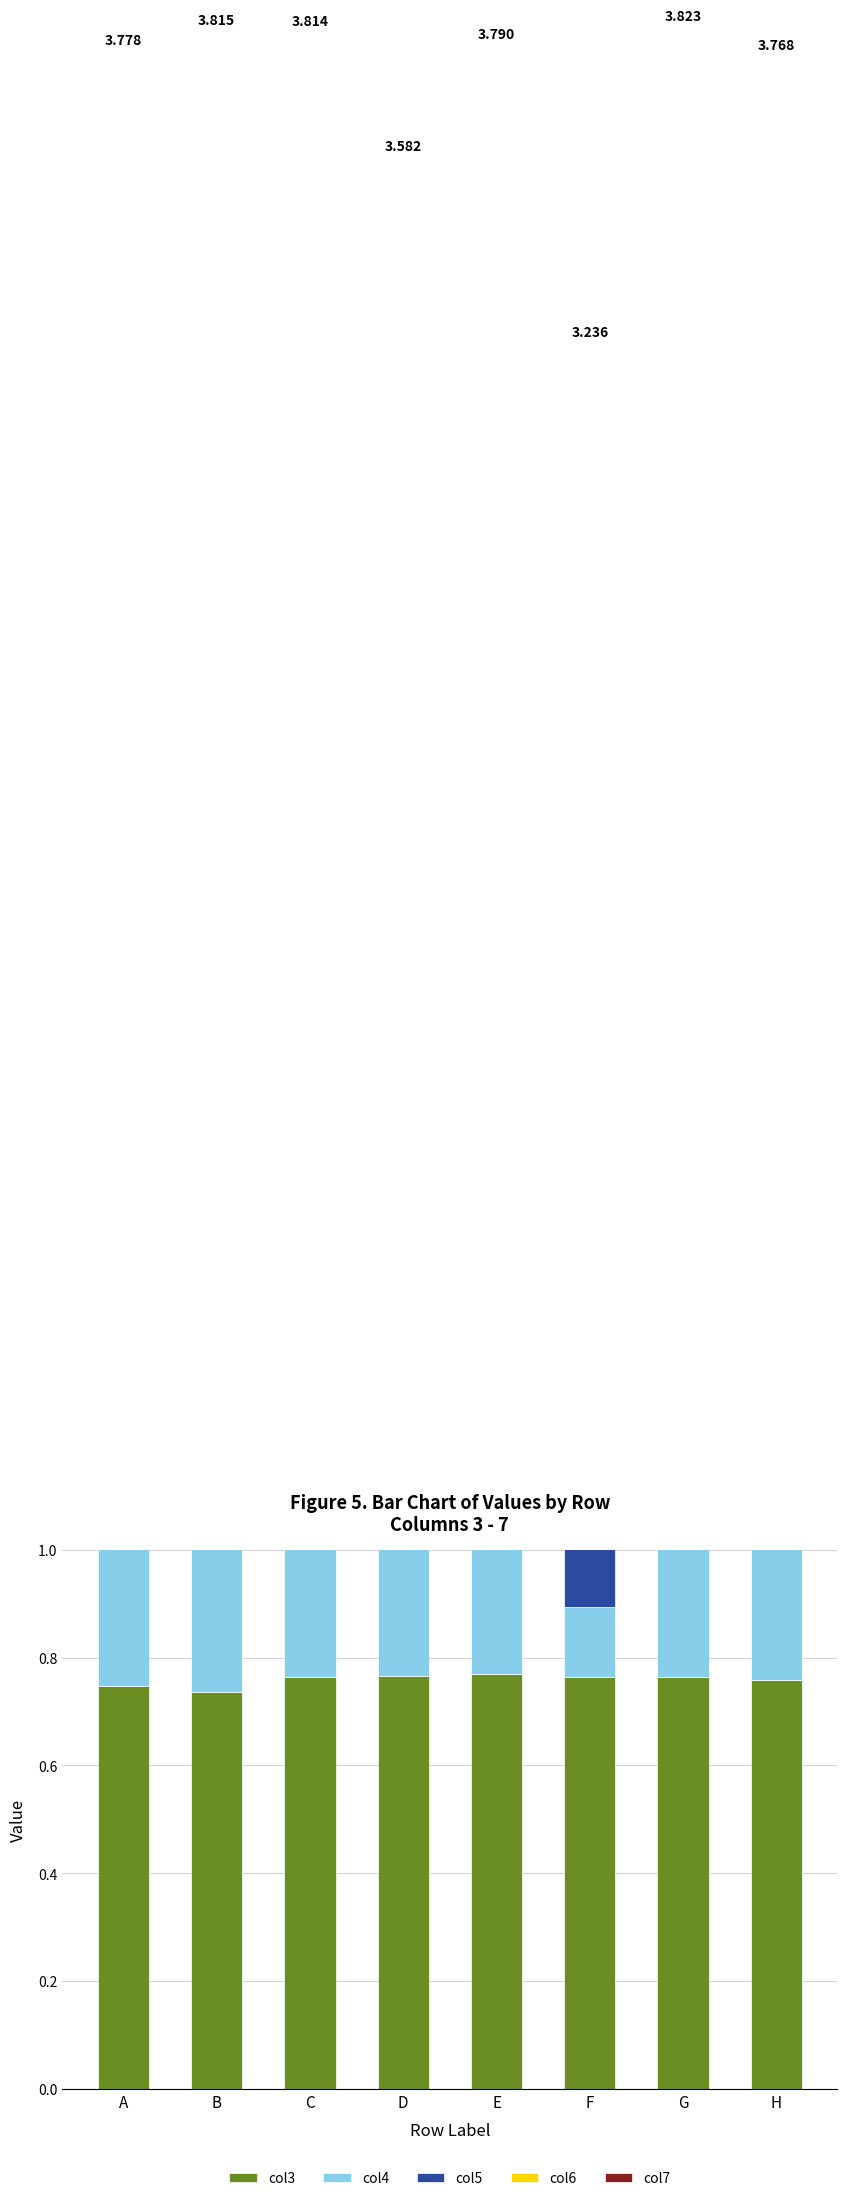

Count the number of data series in this chart.

5